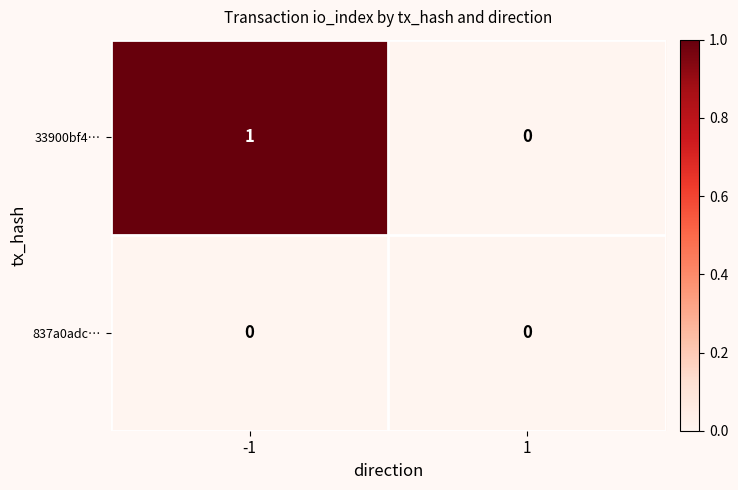

How many data points does each series have?

2